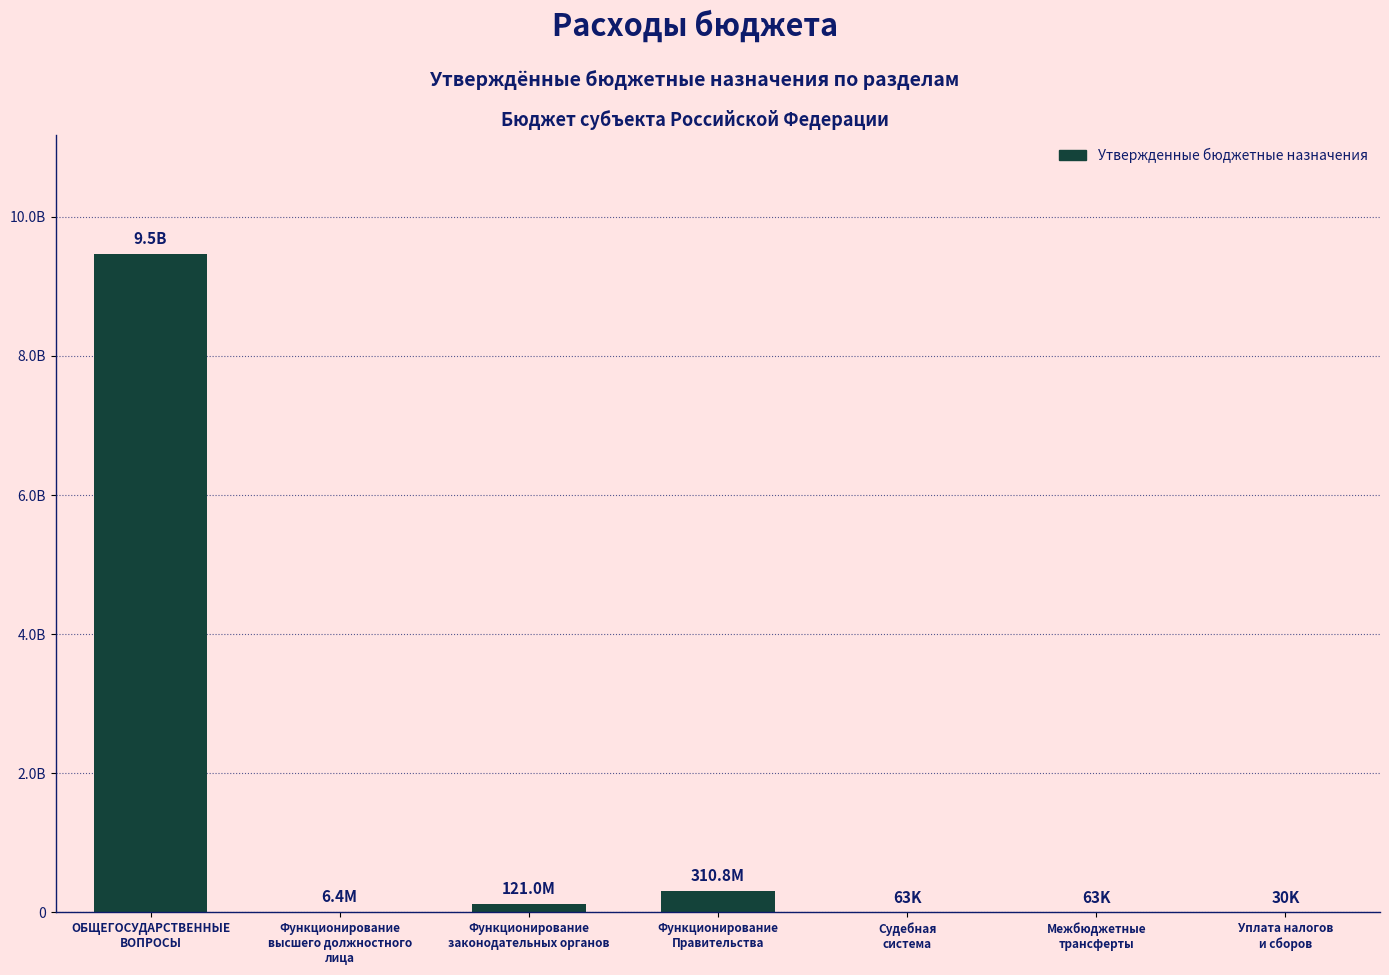

Where does the data first go above 6382649?

ОБЩЕГОСУДАРСТВЕННЫЕ
ВОПРОСЫ